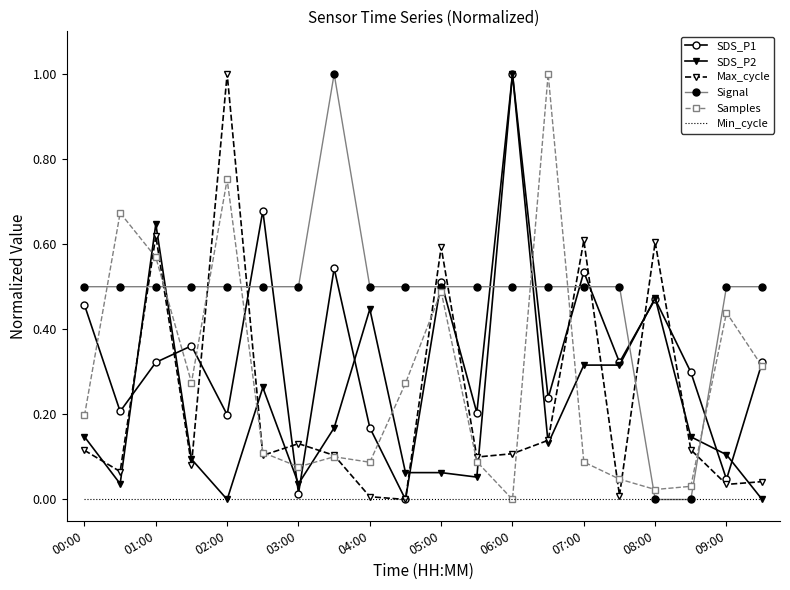

Which series has the largest total across all categories?

Signal